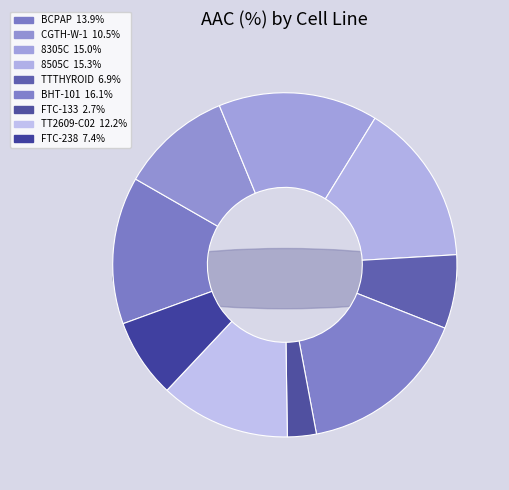

The TT2609-C02 slice represents 21% of the pie. True or false?

False